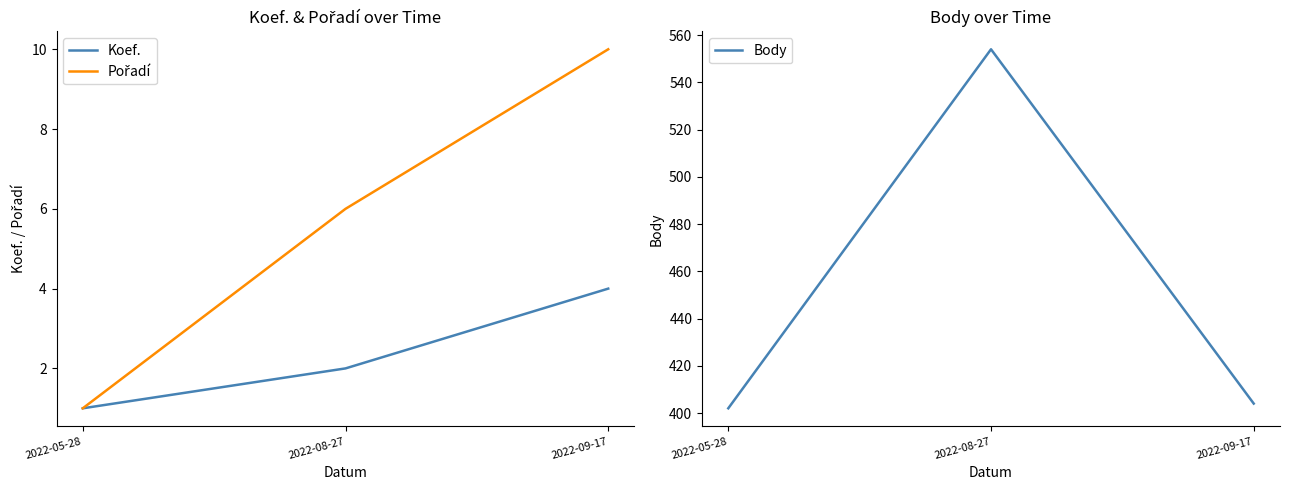

How many series are shown in this chart?

3